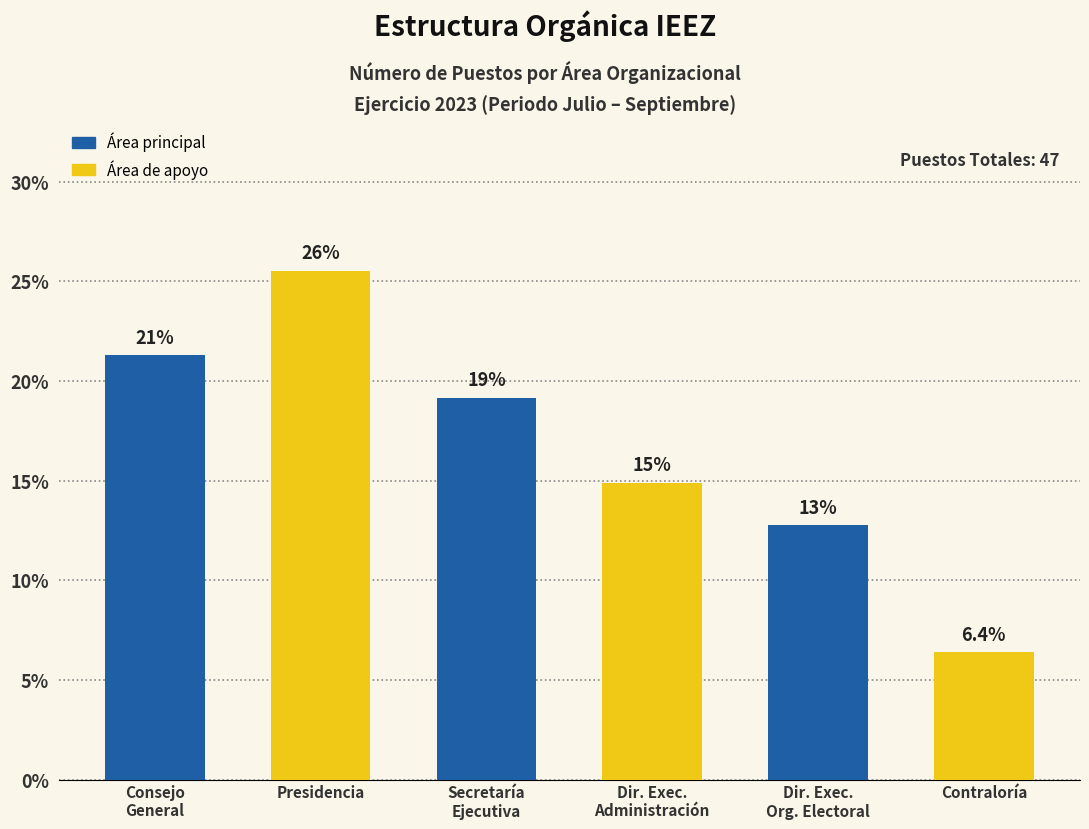

How many bars are there in total?

6